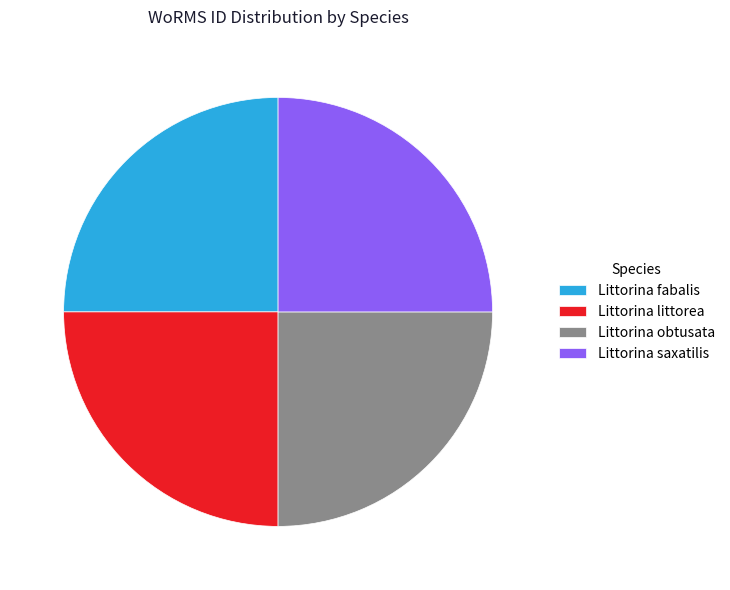

Is it true that Littorina obtusata is 32% of the pie?

False